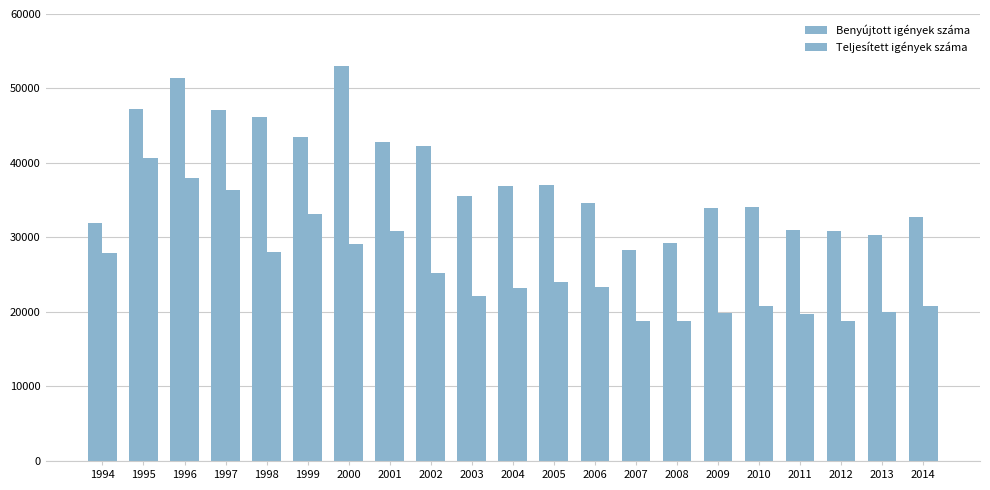

Does the chart contain any negative values?

No